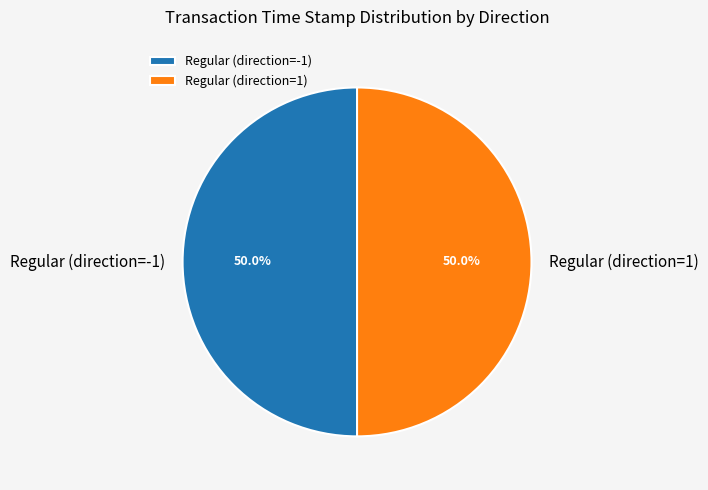

How many slices are in this pie chart?

2